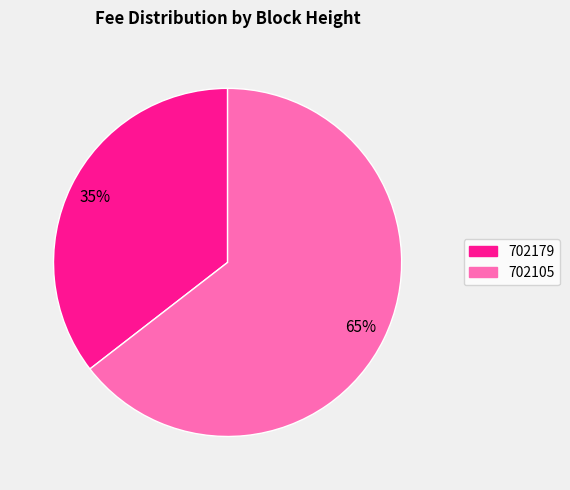

Count the number of slices in the pie.

2